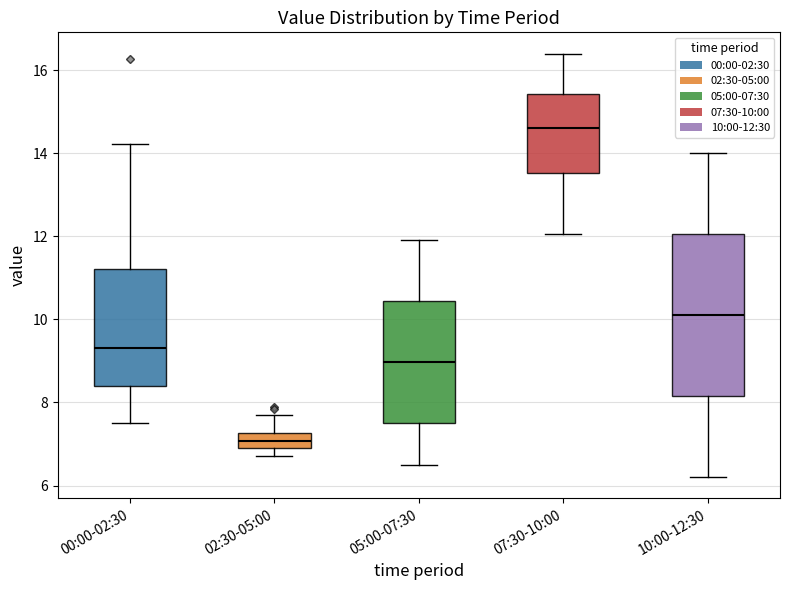

Reading left to right, read every box against the y-axis: the position of its median line, the range the box covers, and the ends of its whiskers. The values are not printed on the chart, so give them approximately, as read against the axis.

00:00-02:30: median 9.4, box 8.4 to 11.2, whiskers 7.6 to 14.2
02:30-05:00: median 7.0 (inside the box), box 7.0 to 7.2, whiskers 6.8 to 7.8
05:00-07:30: median 9.0, box 7.6 to 10.4, whiskers 6.6 to 12.0
07:30-10:00: median 14.6, box 13.6 to 15.4, whiskers 12.0 to 16.4
10:00-12:30: median 10.2, box 8.2 to 12.0, whiskers 6.2 to 14.0